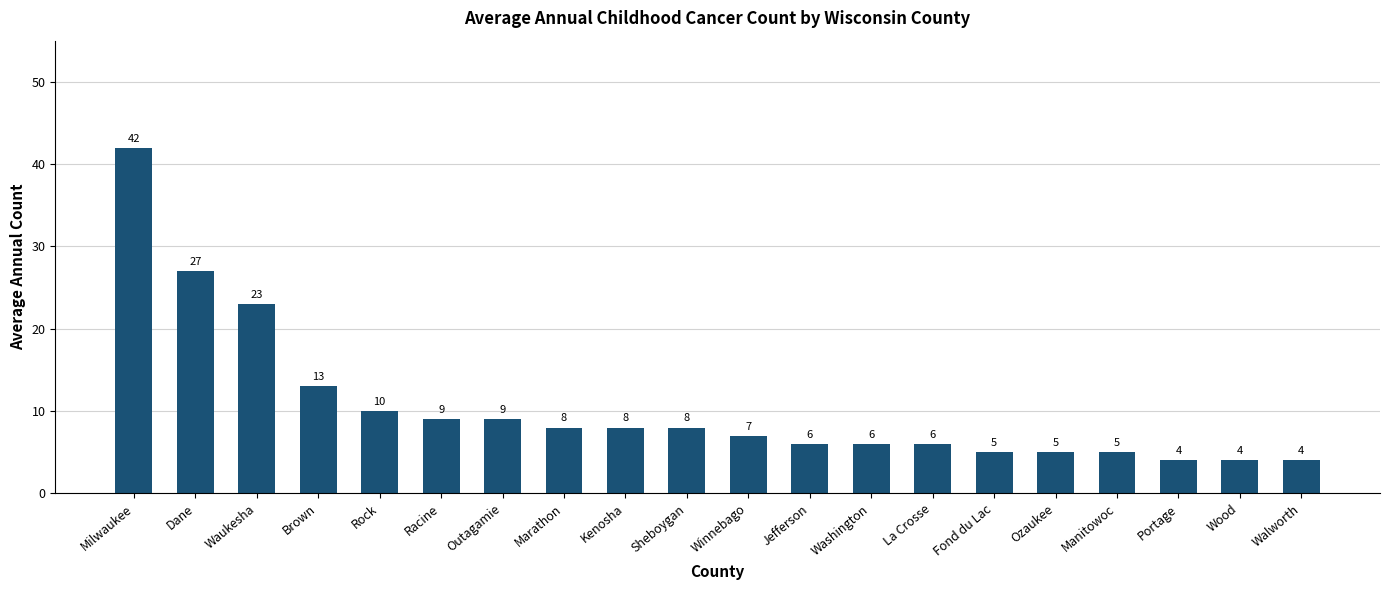

Does the chart contain any negative values?

No